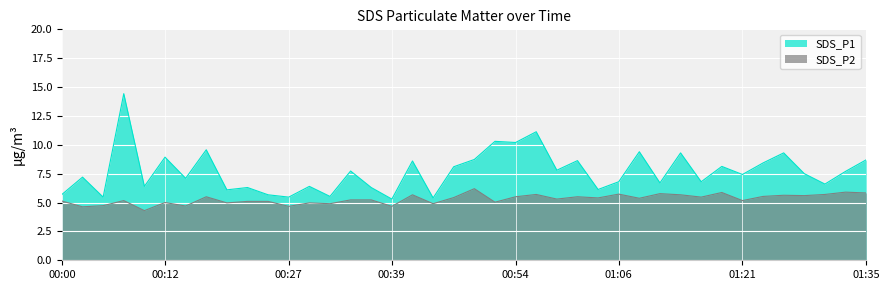

Reading right to left, list all the values displayed in this chart.

SDS_P1: 01:35=8.7	01:33=7.7	01:30=6.6	01:28=7.5	01:26=9.3	01:23=8.4	01:21=7.4	01:18=8.1	01:16=6.8	01:13=9.3	01:11=6.7	01:08=9.4	01:06=6.8	01:04=6.1	01:01=8.6	00:59=7.8	00:56=11.1	00:54=10.2	00:51=10.3	00:49=8.7	00:46=8.1	00:44=5.4	00:42=8.6	00:39=5.3	00:37=6.3	00:34=7.7	00:32=5.5	00:29=6.4	00:27=5.5	00:25=5.7	00:22=6.3	00:20=6.1	00:17=9.6	00:15=7.1	00:12=8.9	00:10=6.4	00:07=14.4	00:05=5.5	00:03=7.2	00:00=5.7
SDS_P2: 01:35=5.8	01:33=5.9	01:30=5.7	01:28=5.6	01:26=5.6	01:23=5.5	01:21=5.2	01:18=5.9	01:16=5.5	01:13=5.7	01:11=5.8	01:08=5.4	01:06=5.7	01:04=5.4	01:01=5.5	00:59=5.3	00:56=5.7	00:54=5.5	00:51=5.0	00:49=6.2	00:46=5.4	00:44=4.9	00:42=5.7	00:39=4.7	00:37=5.2	00:34=5.2	00:32=4.9	00:29=5.0	00:27=4.7	00:25=5.1	00:22=5.1	00:20=5.0	00:17=5.5	00:15=4.7	00:12=5.0	00:10=4.3	00:07=5.2	00:05=4.7	00:03=4.6	00:00=5.1